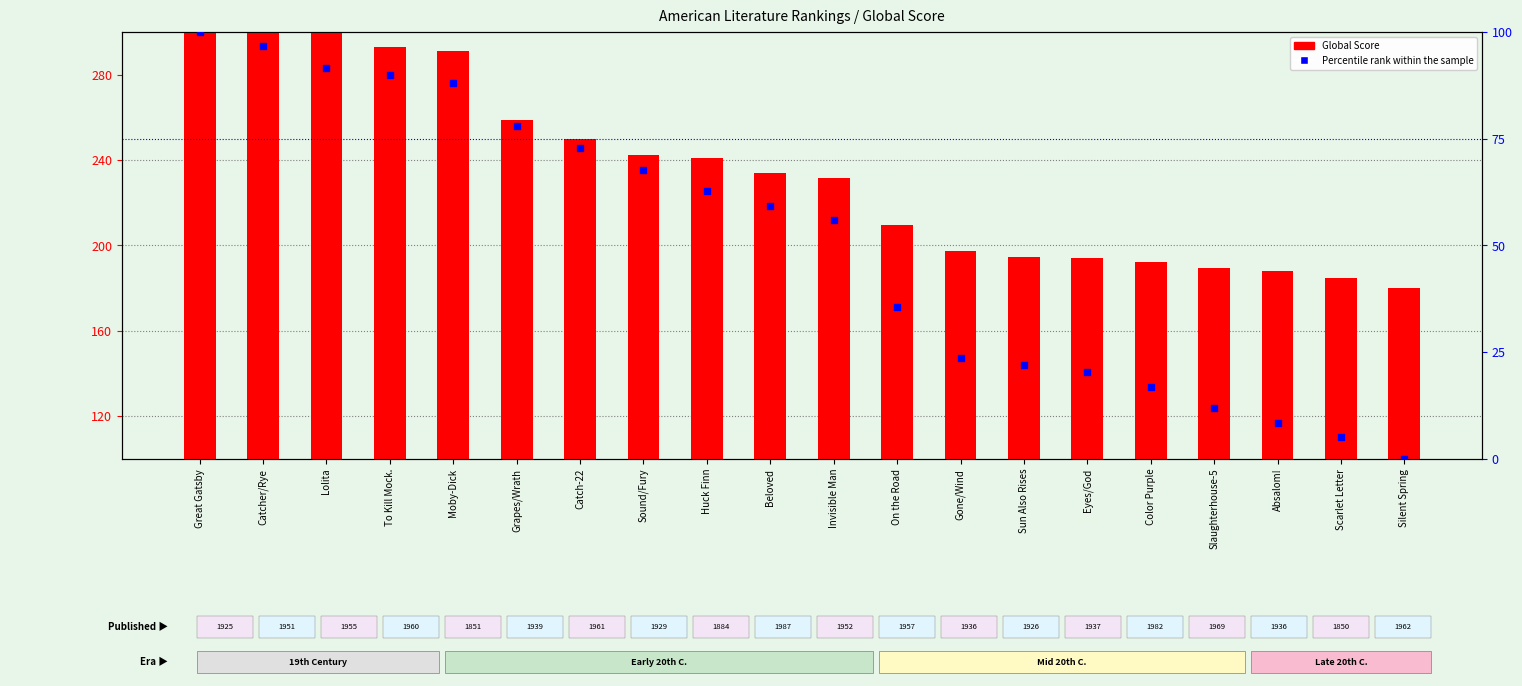

What is the total value across all series at Silent Spring?

100.0